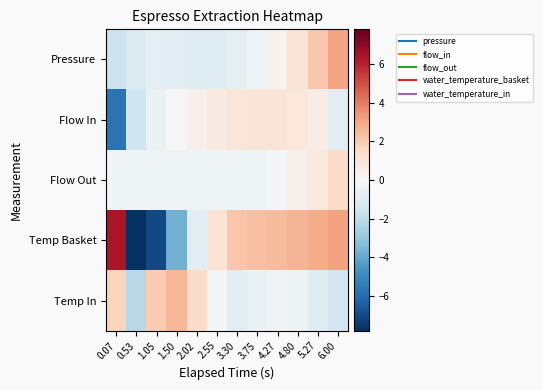

What is the maximum value shown in the chart?

6.4